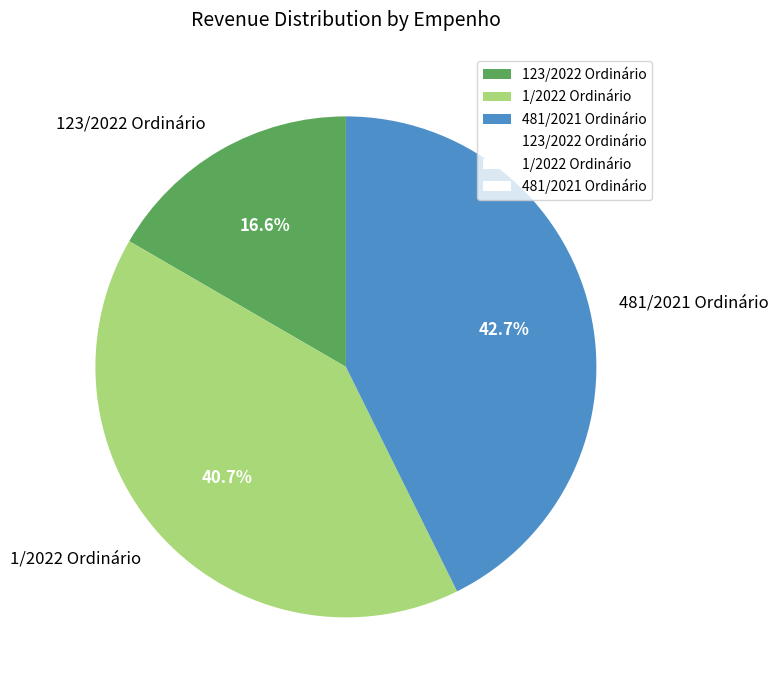

Between 481/2021 Ordinário and 123/2022 Ordinário, which is larger?

481/2021 Ordinário